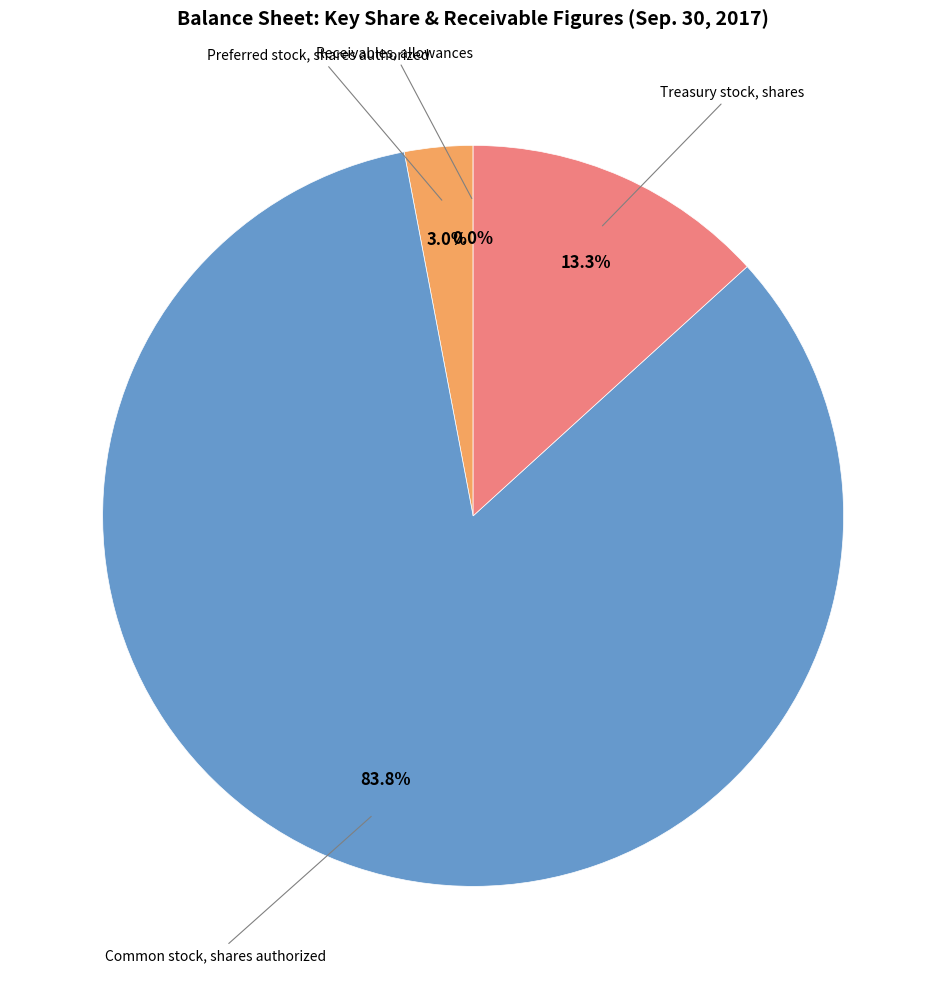

Does any single category account for the majority?

Yes